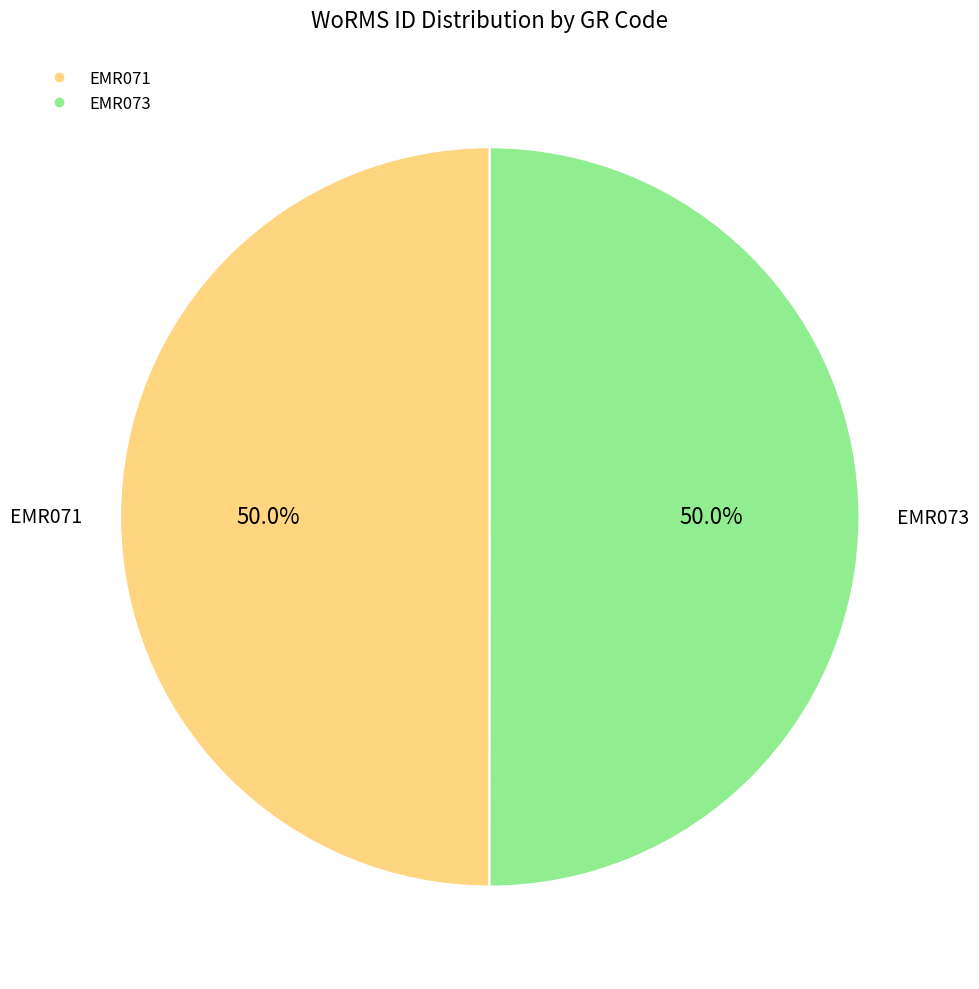

Approximately how many times larger is the value at EMR073 compared to EMR071?

1.0